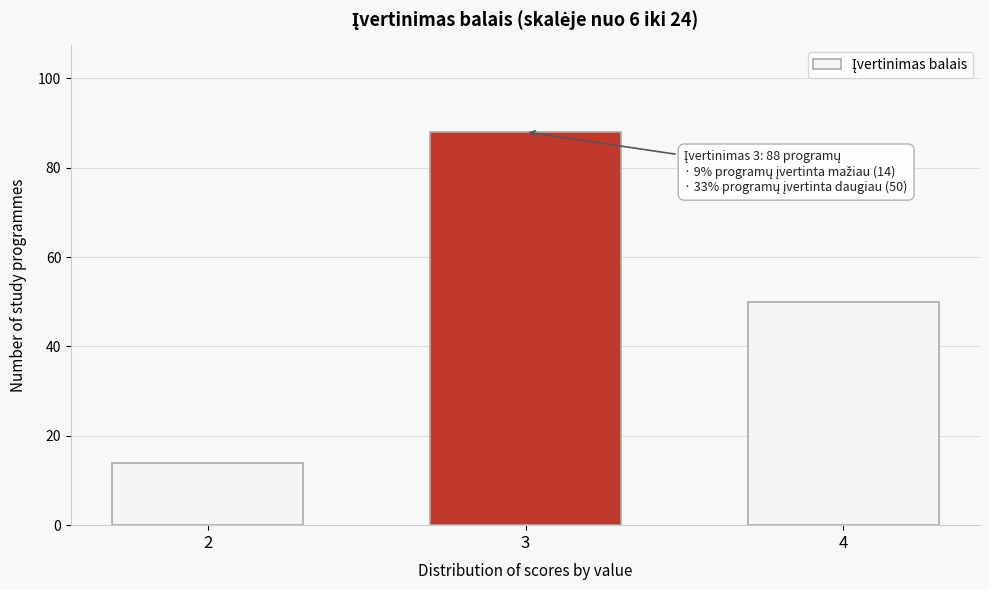

Reading left to right, list all the values displayed in this chart.

2=14	3=88	4=50